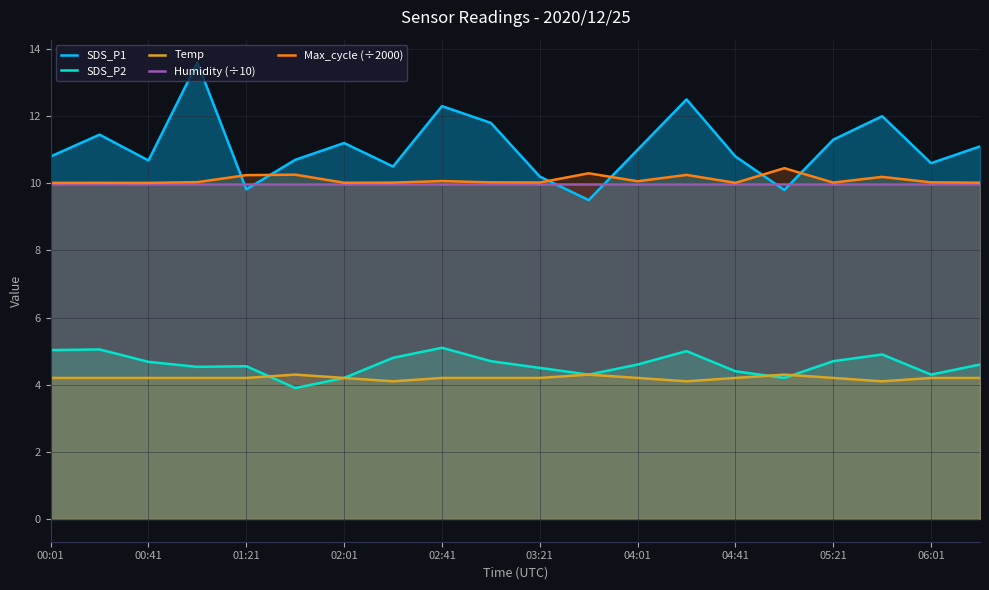

Which series has the largest range (max minus min)?

SDS_P1